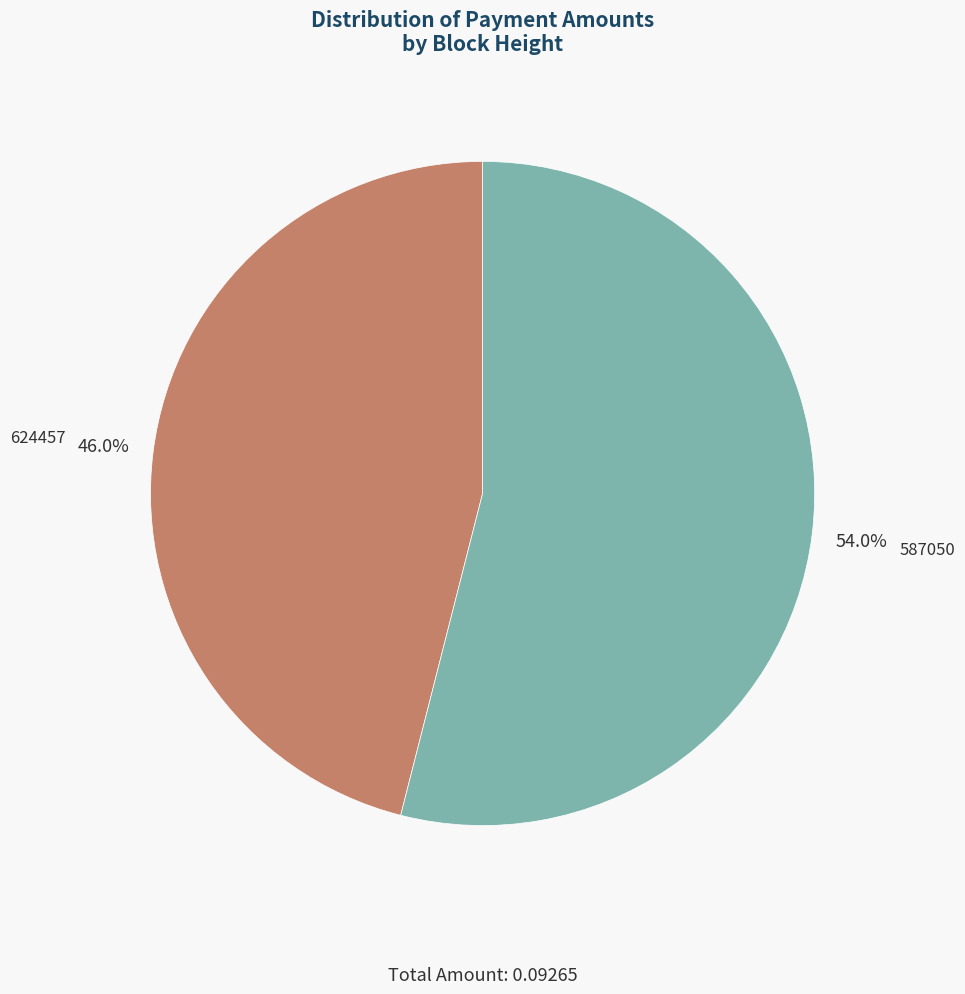

True or false: 624457 accounts for 46% of the total.

True